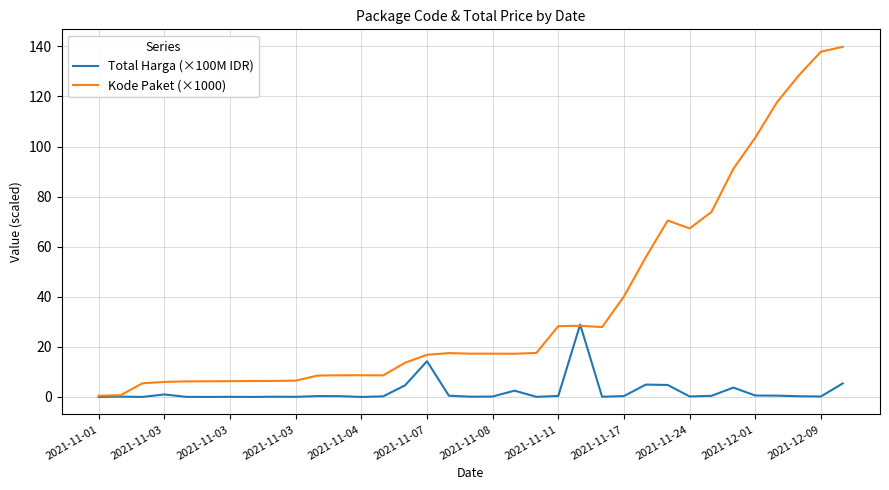

Which series has the largest range (max minus min)?

Kode Paket (×1000)